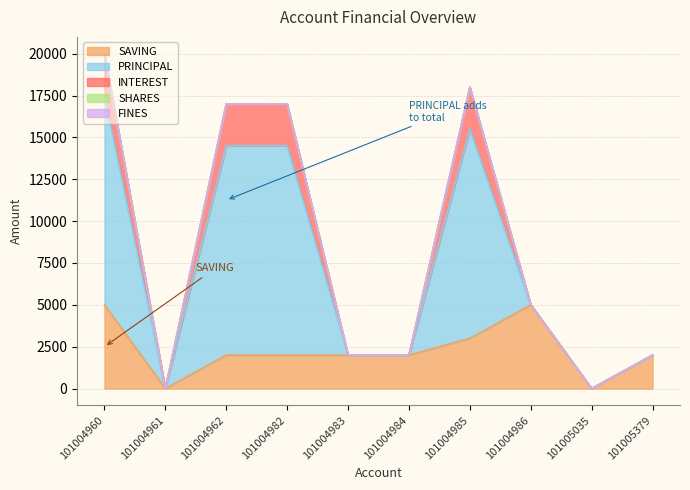

Where is SAVING nearest to the value 2500?

101004962